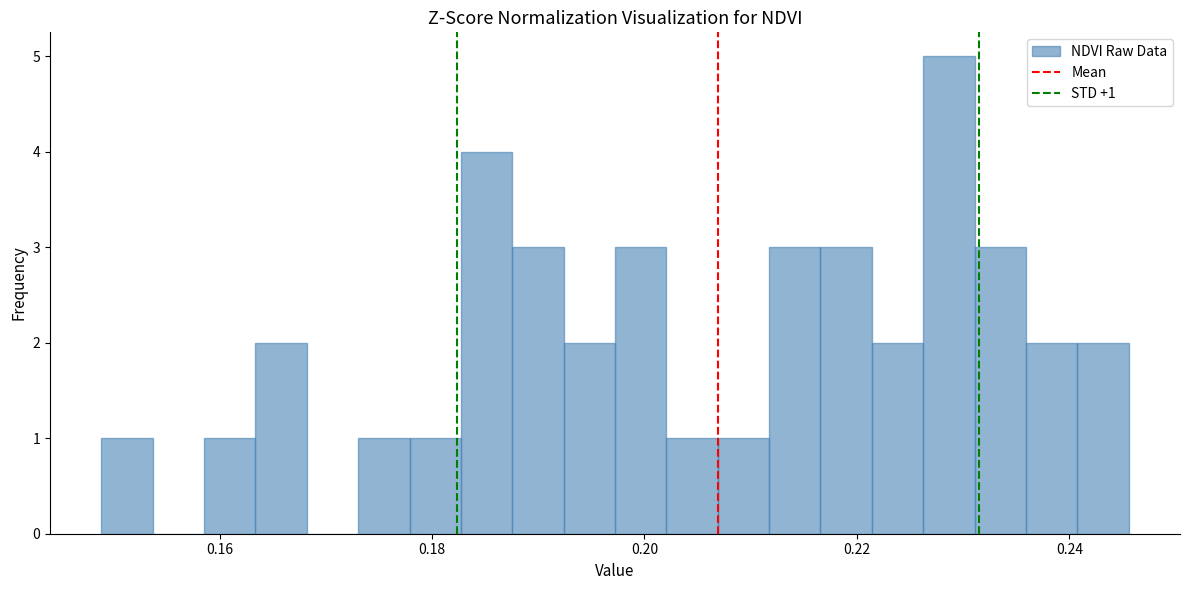

Around what value on the x-axis is the tallest bar? Give the approximate position of its centre, as read against the axis.

0.228